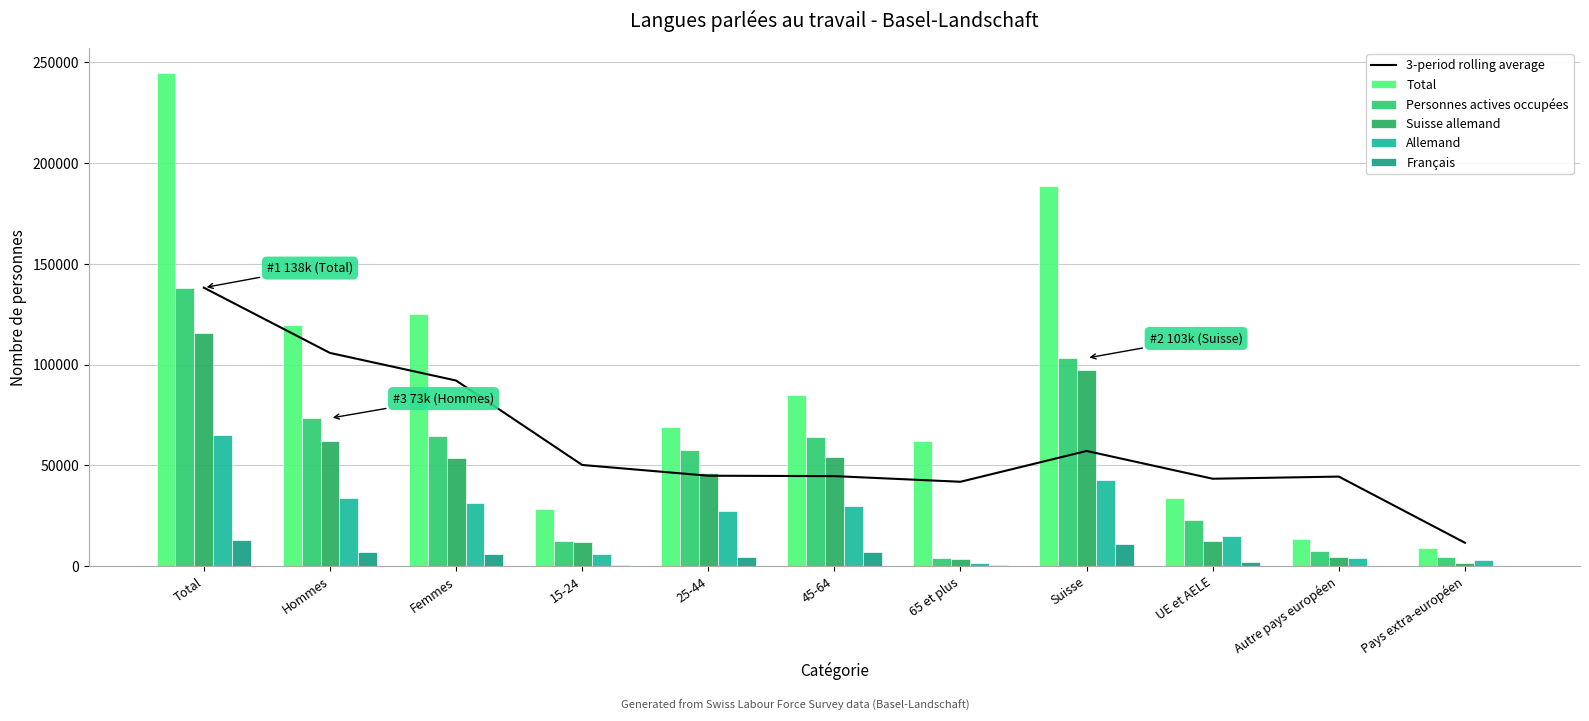

Reading left to right, what are all the values shown in this chart?

3-period rolling average: 138226.0	105847.0	92150.7	50242.7	44902.7	44705.3	41908.0	57190.7	43408.0	44472.3	11643.3
Total: 244953.0	119624.0	125329.0	28576.0	69299.0	84788.0	62290.0	188777.0	33758.0	13588.0	8830.0
Personnes actives occupées: 138226.0	73468.0	64758.0	12502.0	57448.0	64166.0	4110.0	103296.0	22818.0	7303.0	4809.0
Suisse allemand: 115818.0	62252.0	53566.0	11824.0	46200.0	54072.0	3723.0	97468.0	12297.0	4588.0	1464.0
Allemand: 65245.0	33860.0	31385.0	6232.0	27337.0	29888.0	1788.0	42940.0	14965.0	4068.0	3273.0
Français: 13141.0	7266.0	5876.0	784.0	4602.0	7211.0	545.0	10898.0	1881.0	271.0	0.0